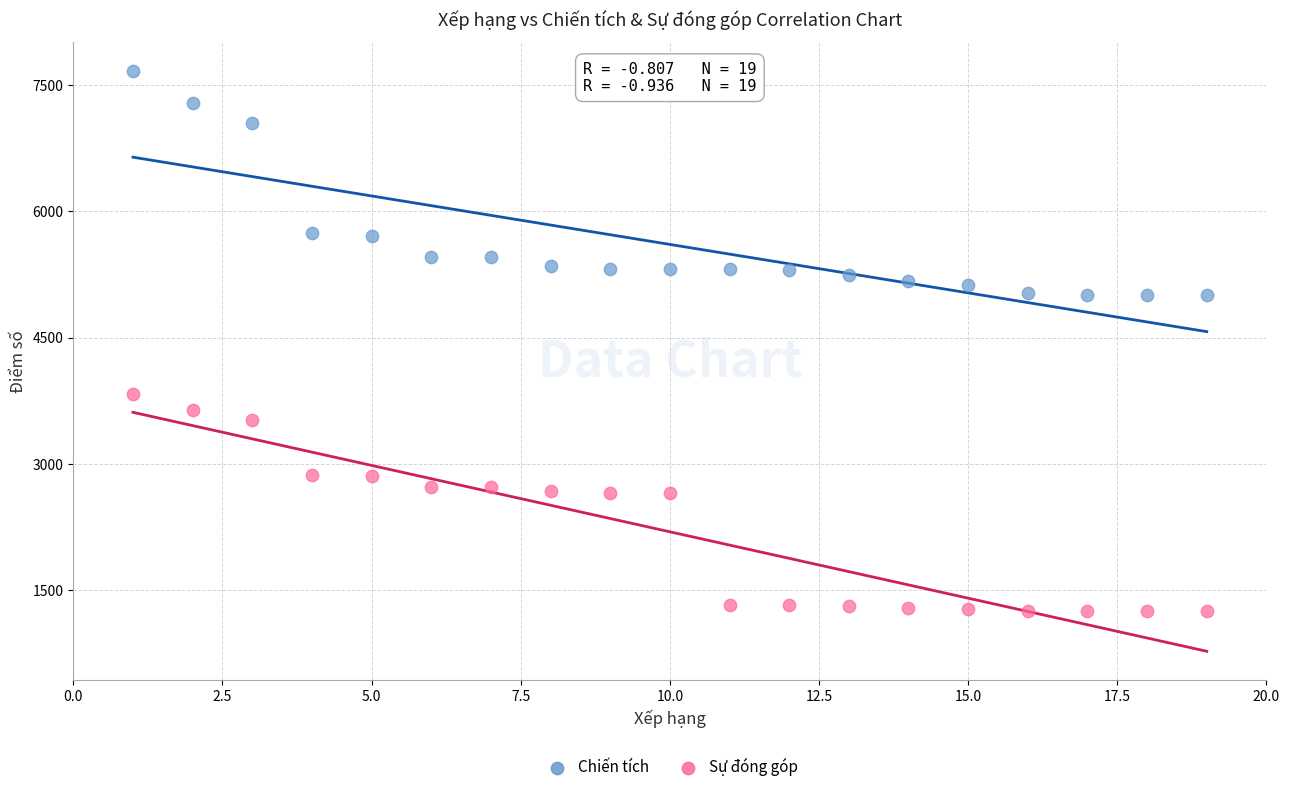

What is the X range (max minus min) for the scatter plot?

18